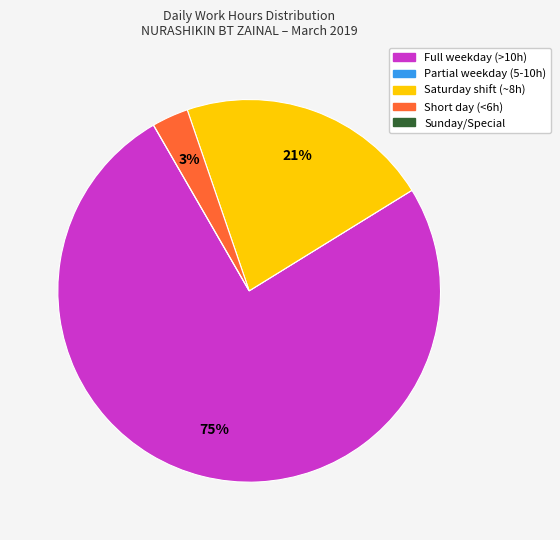

What is the largest slice in the pie chart?

Full weekday (>10h)